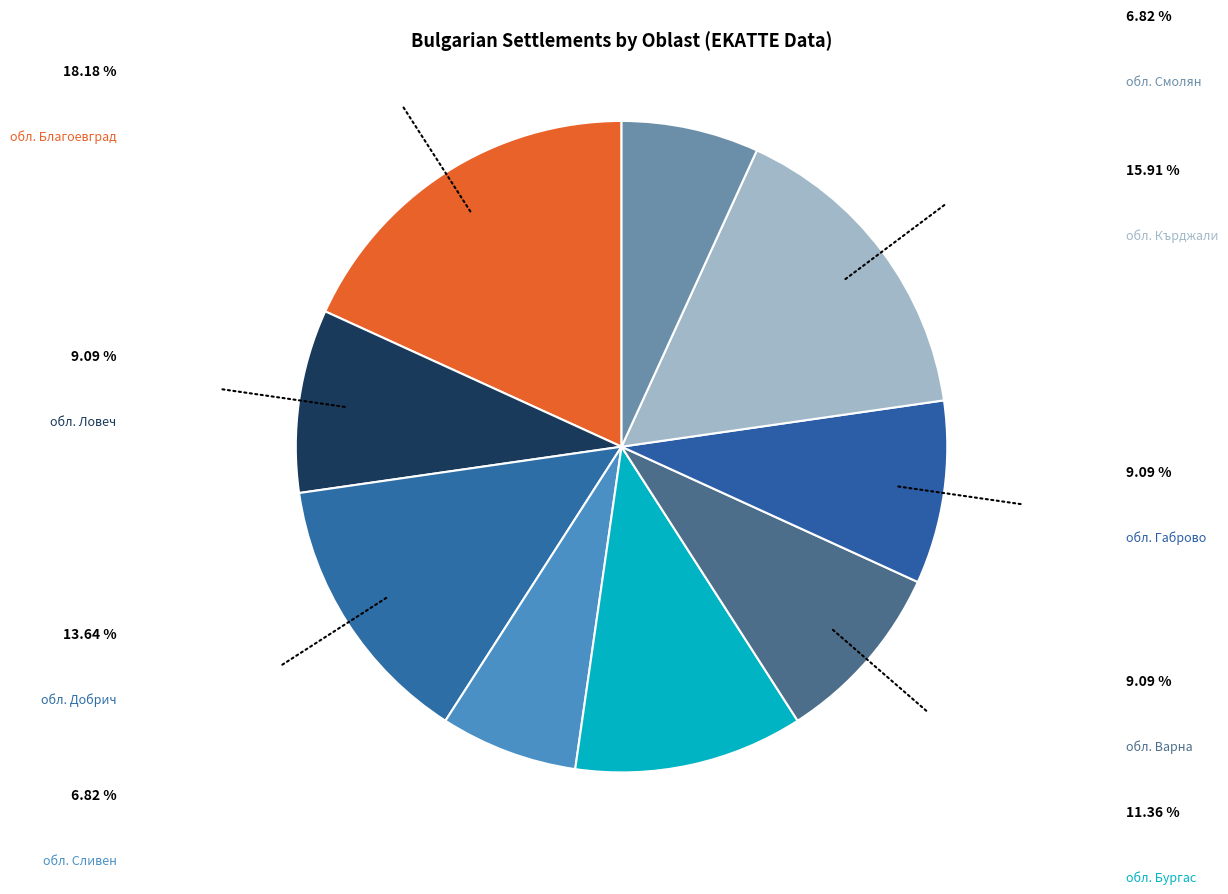

How many segments does this pie chart have?

9